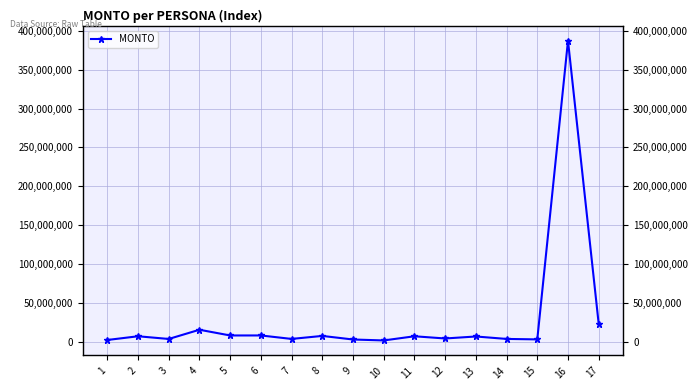

At which category does the data reach its first local peak?

2